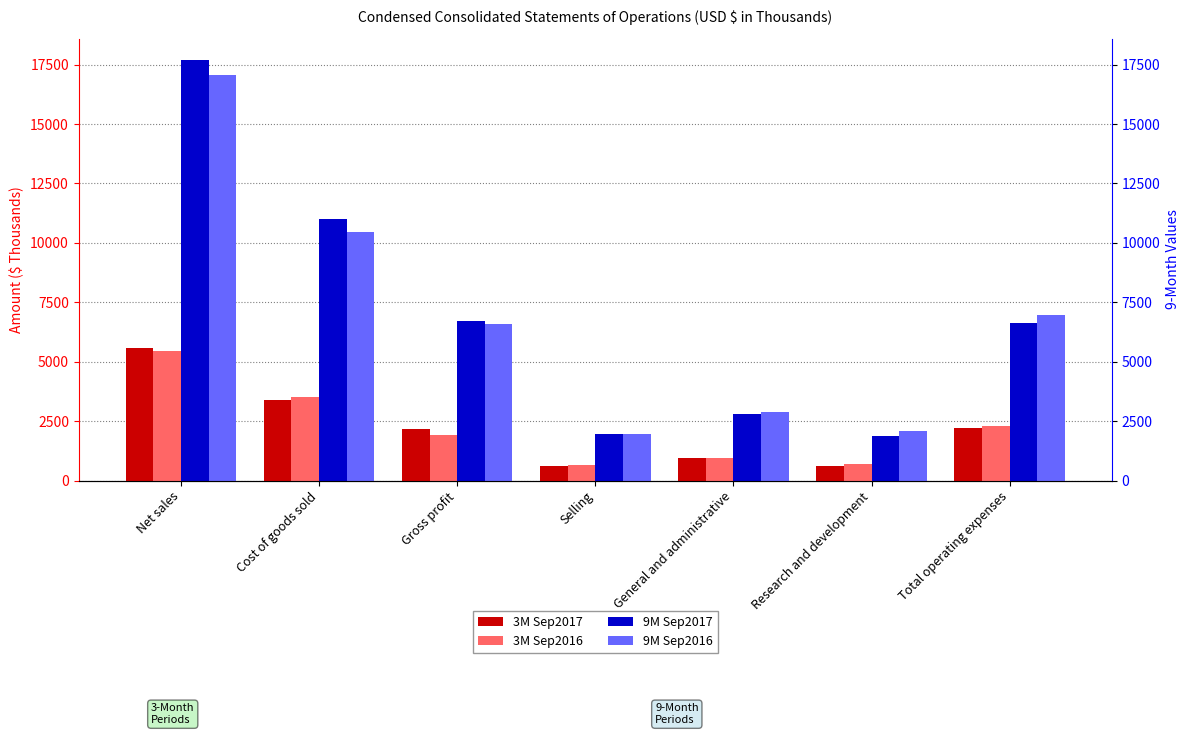

What is the sum of the 9M Sep2016 values at Selling and Gross profit?

8547